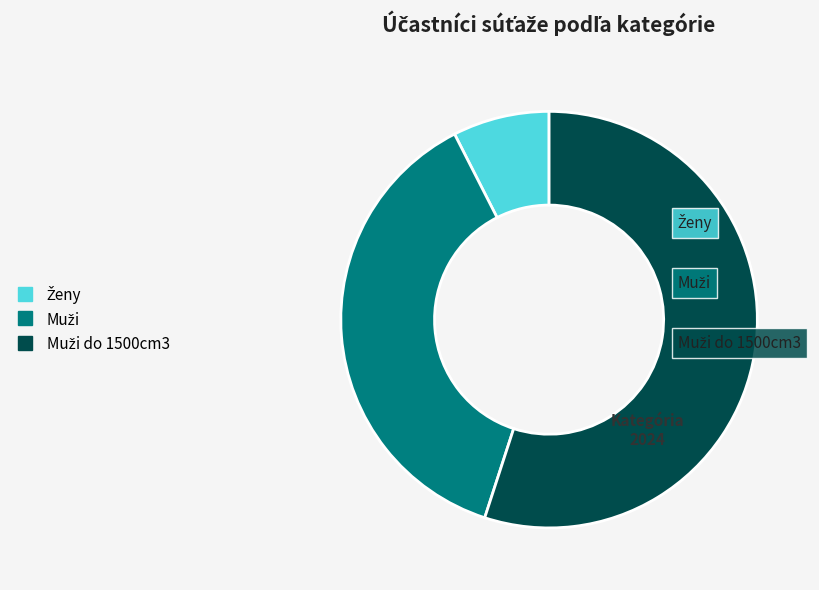

Is there any slice that represents more than half of the pie?

Yes